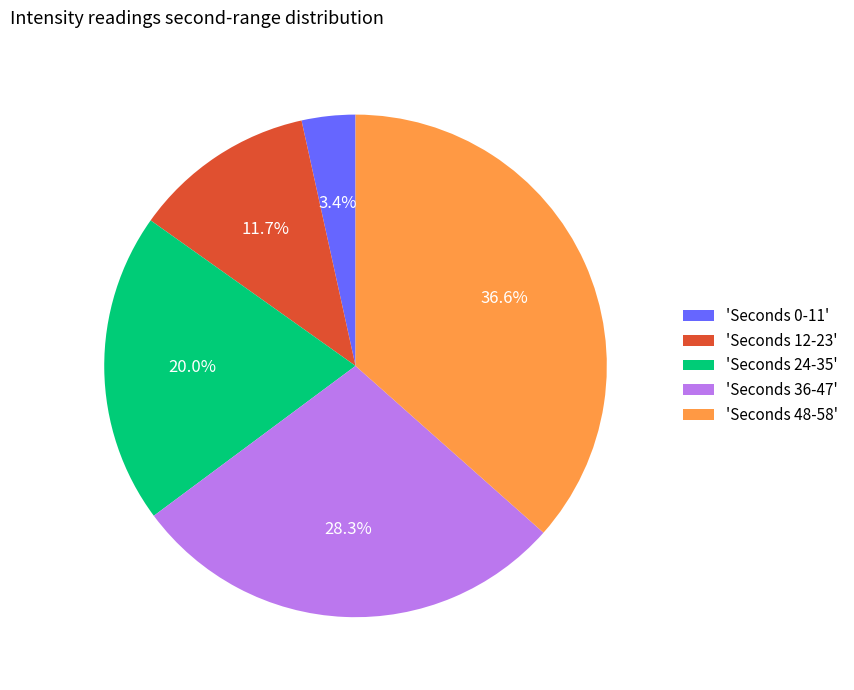

Does 'Seconds 0-11' account for over 50% of the chart?

No